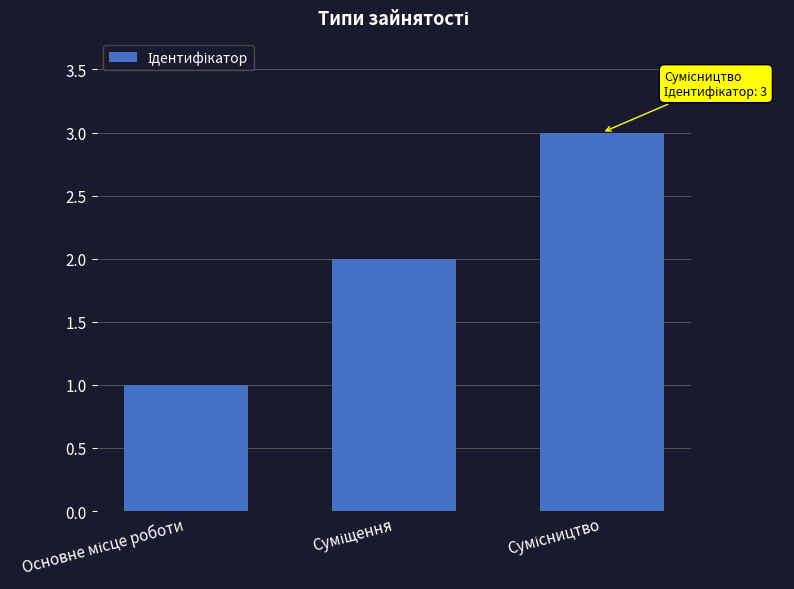

What is the sum of all values?

6